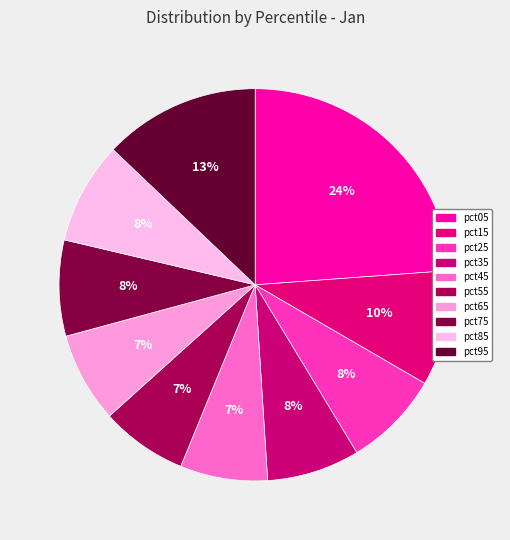

Does any single category account for the majority?

No